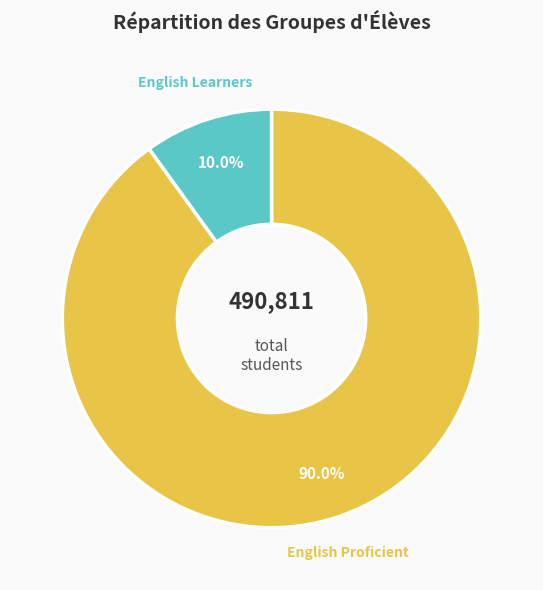

Is there any slice that represents more than half of the pie?

Yes